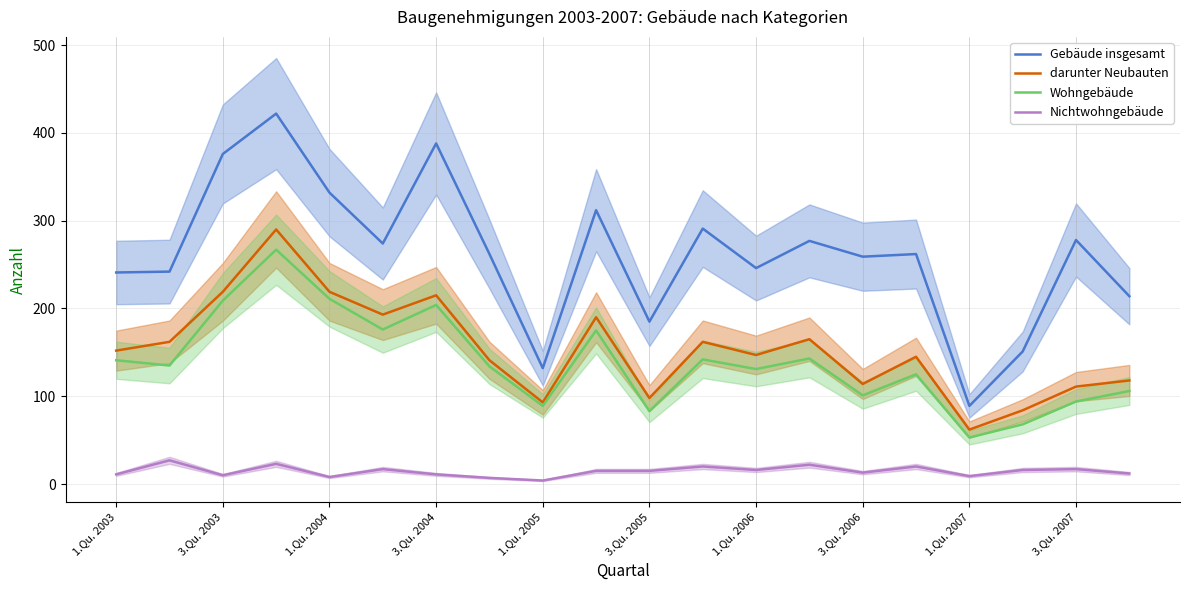

The Gebäude insgesamt series shows 185 at 3.Qu. 2005. True or false?

True